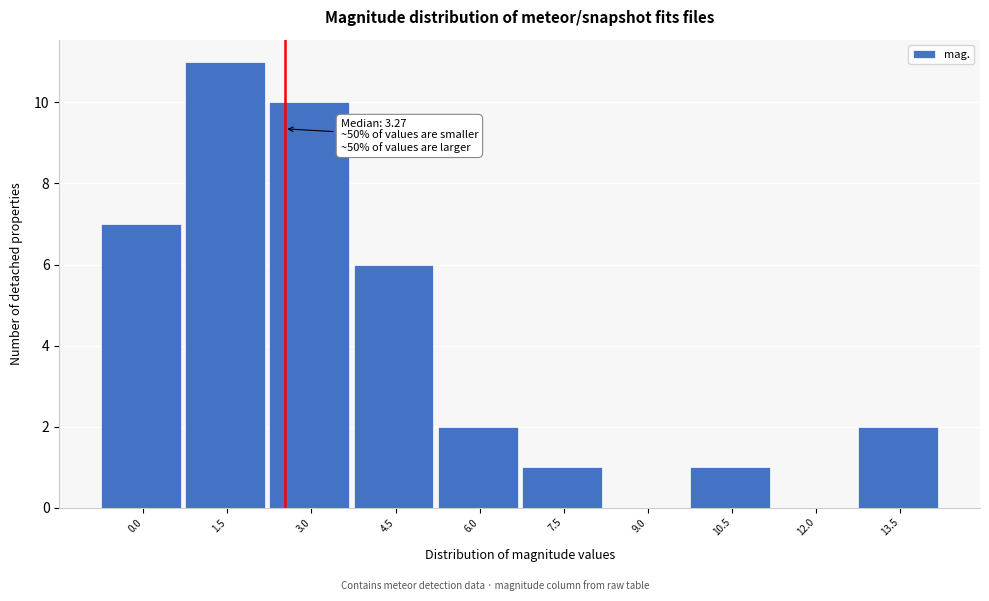

Reading right to left, extract all data points from this chart.

13.5=2	12.0=0	10.5=1	9.0=0	7.5=1	6.0=2	4.5=6	3.0=10	1.5=11	0.0=7